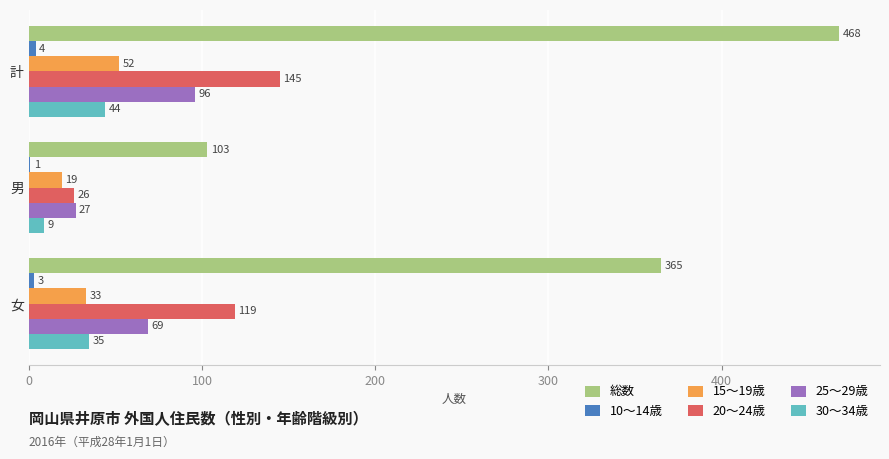

At which label is 20～24歳 closest to 85?

女